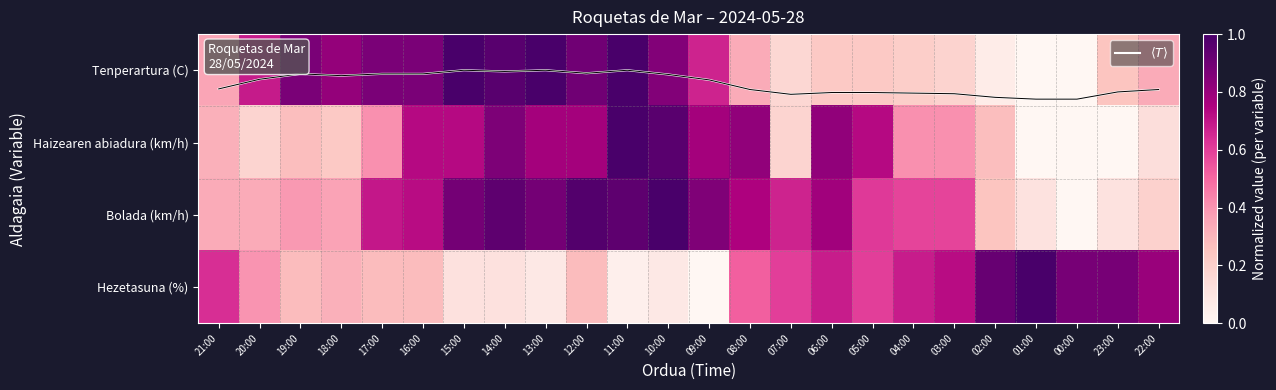

What is the total value across all series at 00:00?

1.3